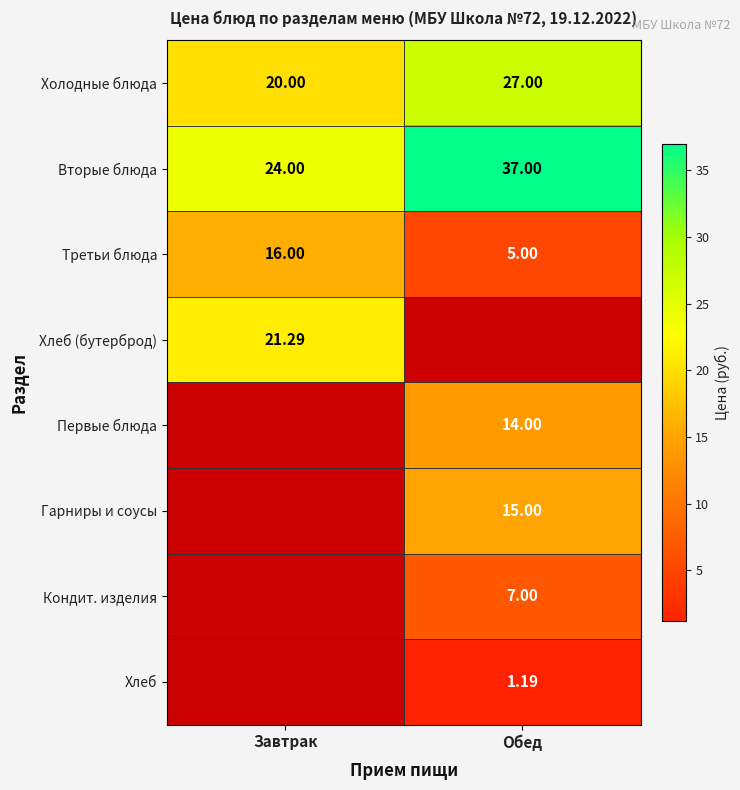

List the labels in order of Вторые блюда value, largest first.

Обед, Завтрак